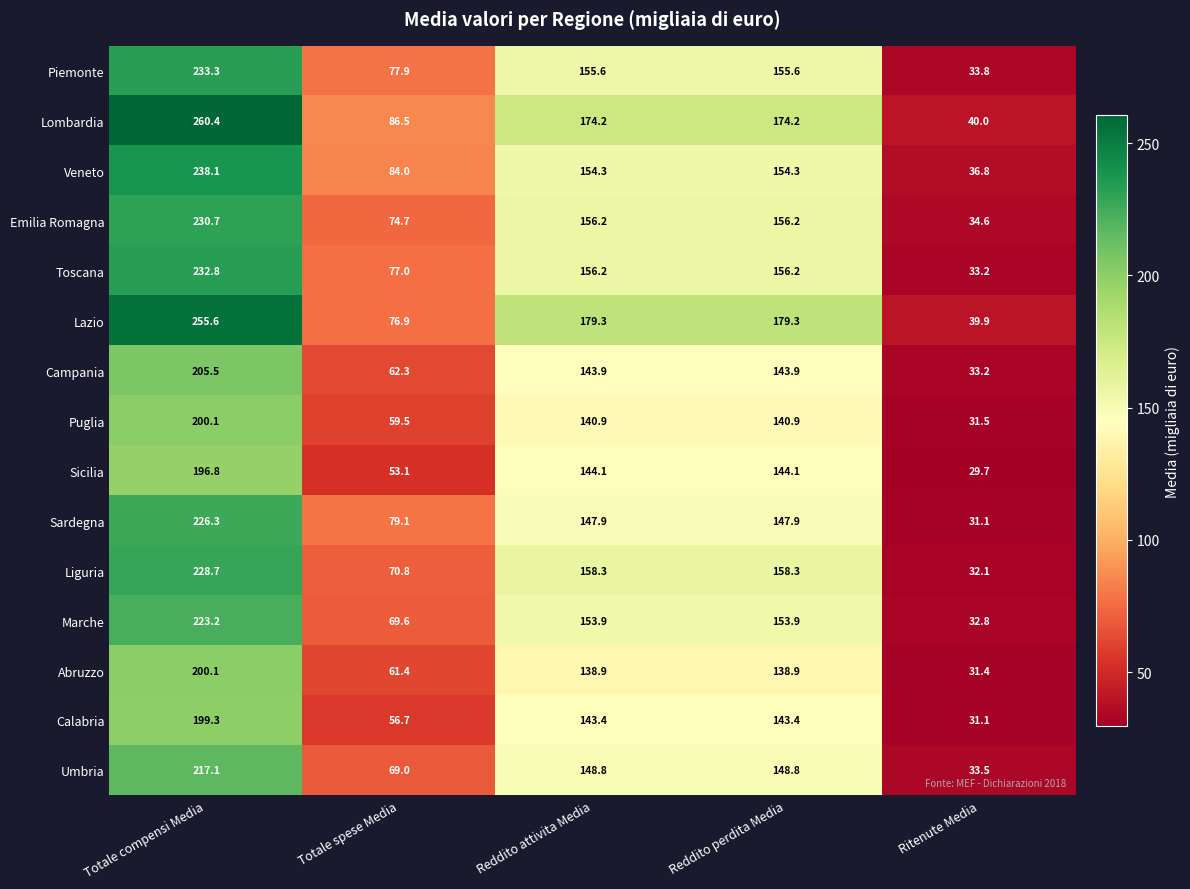

How many series are shown in this chart?

15